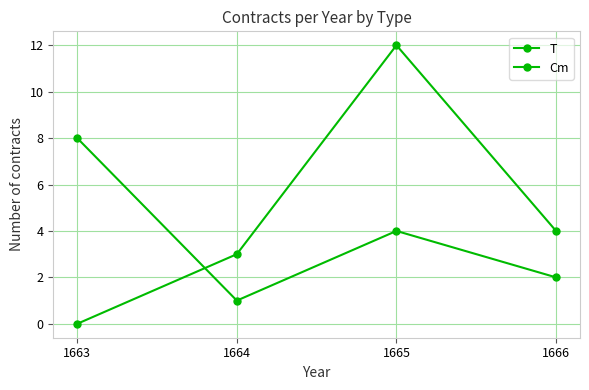

How many distinct data groups are displayed?

2